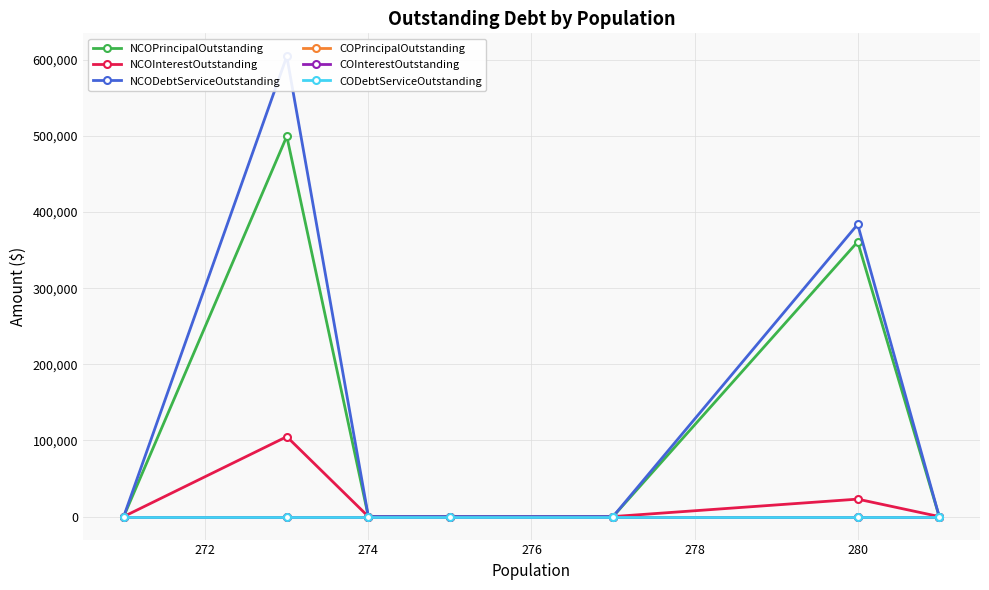

What are all the series names shown in the legend?

NCOPrincipalOutstanding, NCOInterestOutstanding, NCODebtServiceOutstanding, COPrincipalOutstanding, COInterestOutstanding, CODebtServiceOutstanding